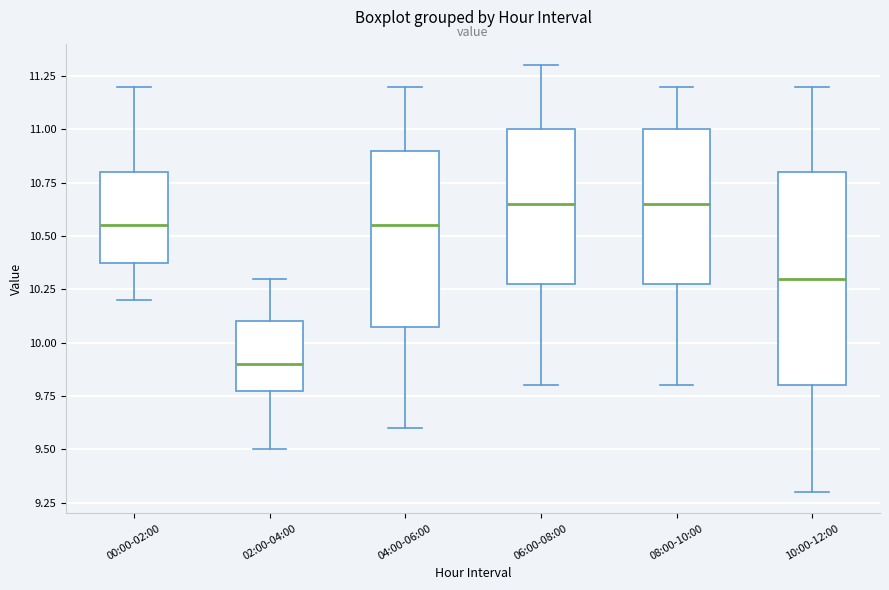

Which box's median line is the lowest?

02:00-04:00